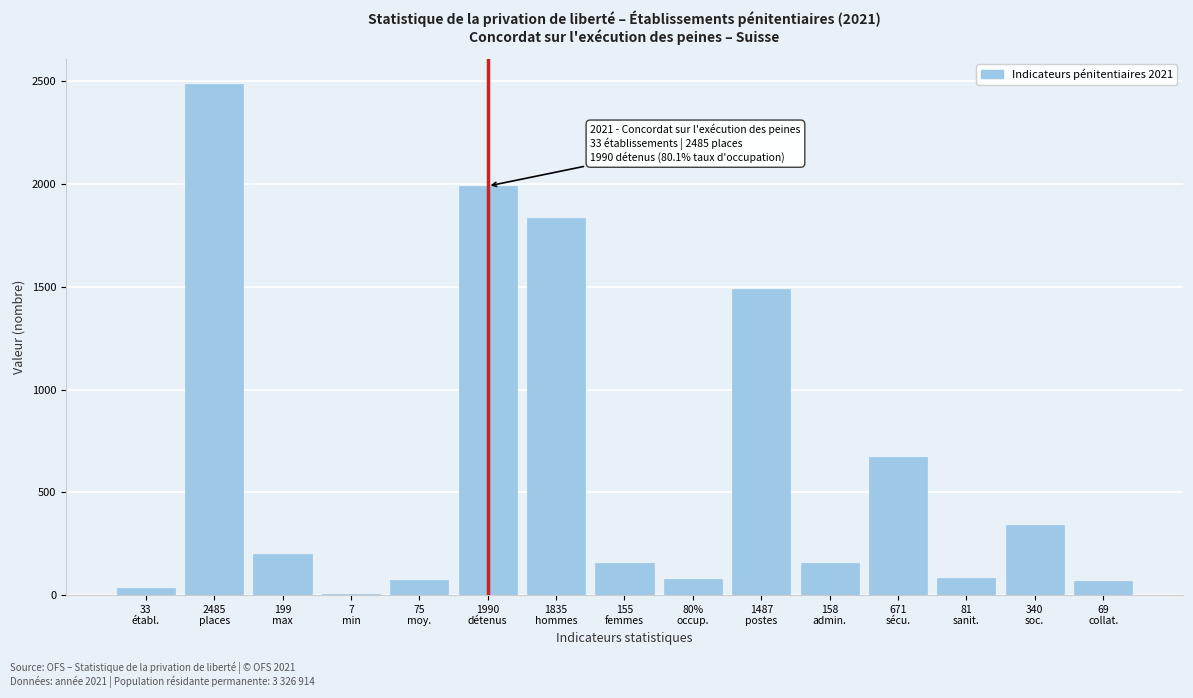

What is the greatest value displayed?

2485